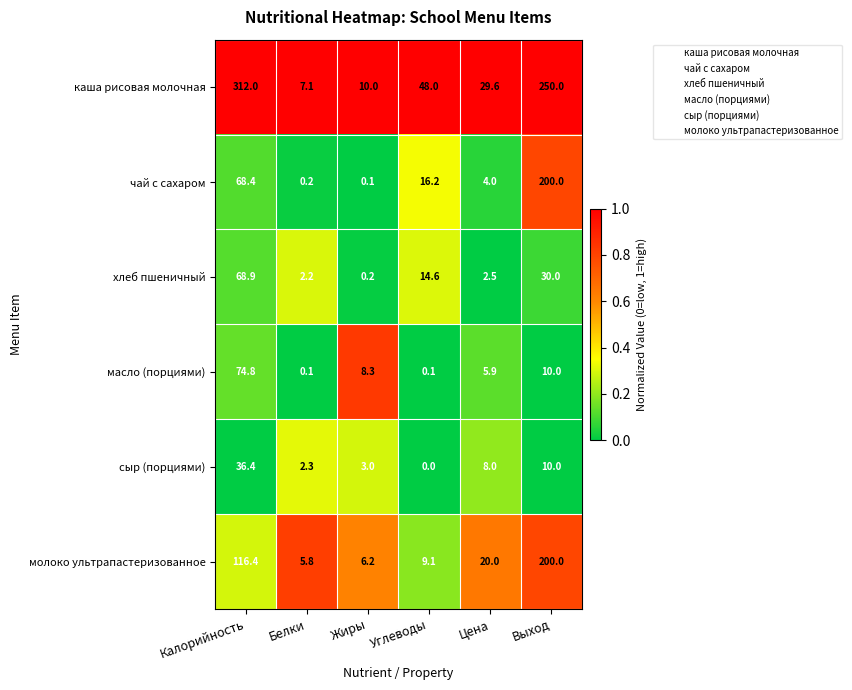

What is the difference between the maximum and minimum values in the сыр (порциями) series?

36.4